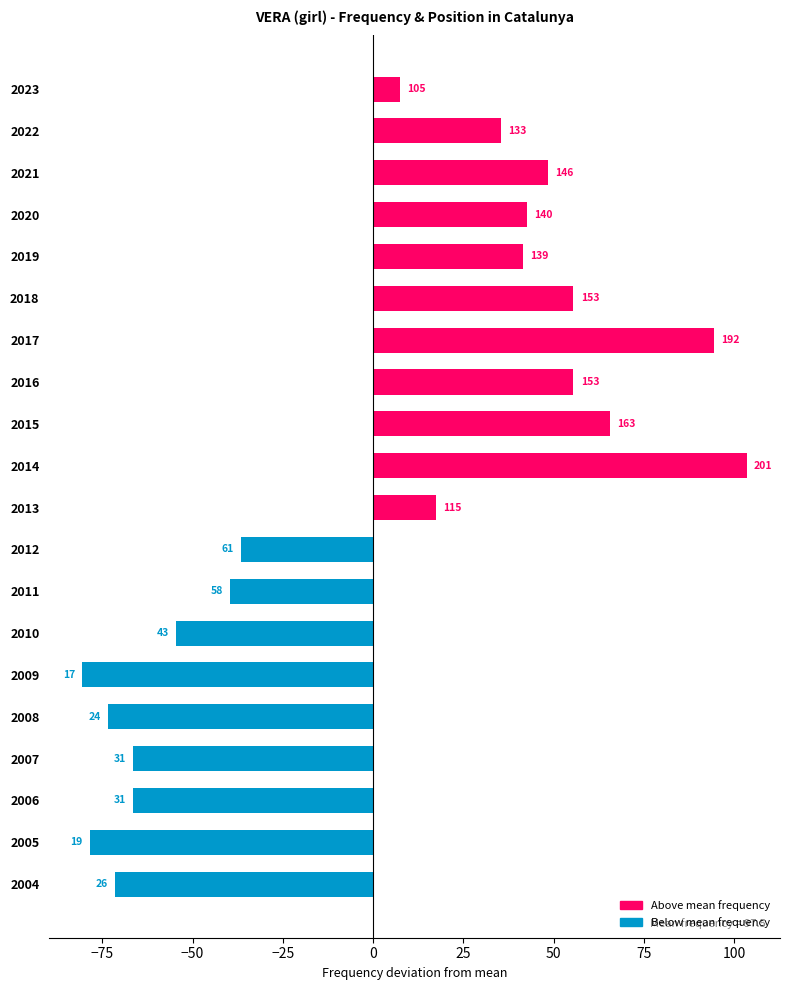

Does the chart contain any negative values?

Yes